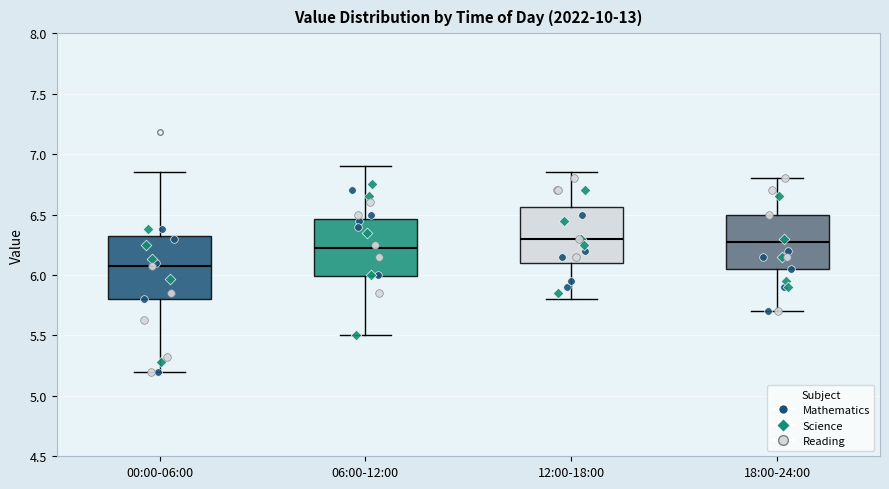

Where is the lower edge of the box for 06:00-12:00 on the y-axis? The values are not printed on the chart, so give them approximately, as read against the axis.

6.00